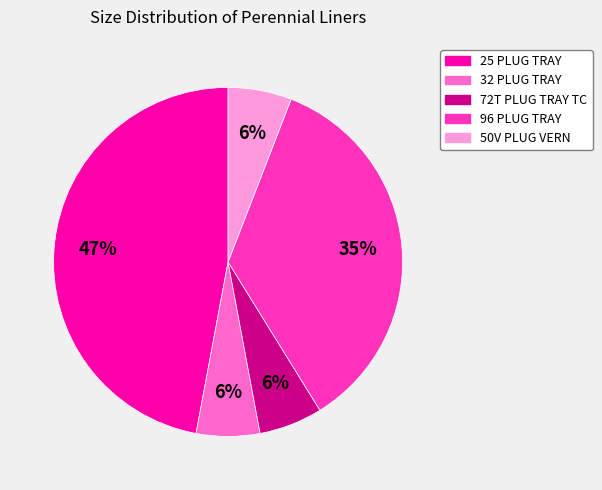

Which has a higher value, 32 PLUG TRAY or 25 PLUG TRAY?

25 PLUG TRAY